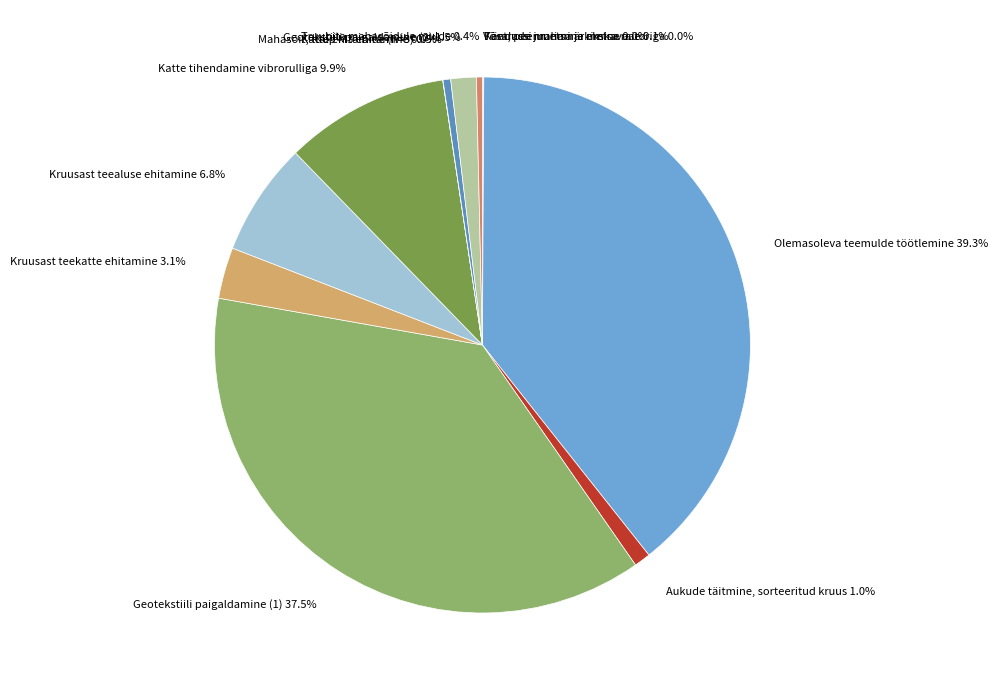

Do Katte tihendamine vibrorulliga 9.9% and Truubita mahasõidule mulde 0.4% together represent more than half of the pie?

No